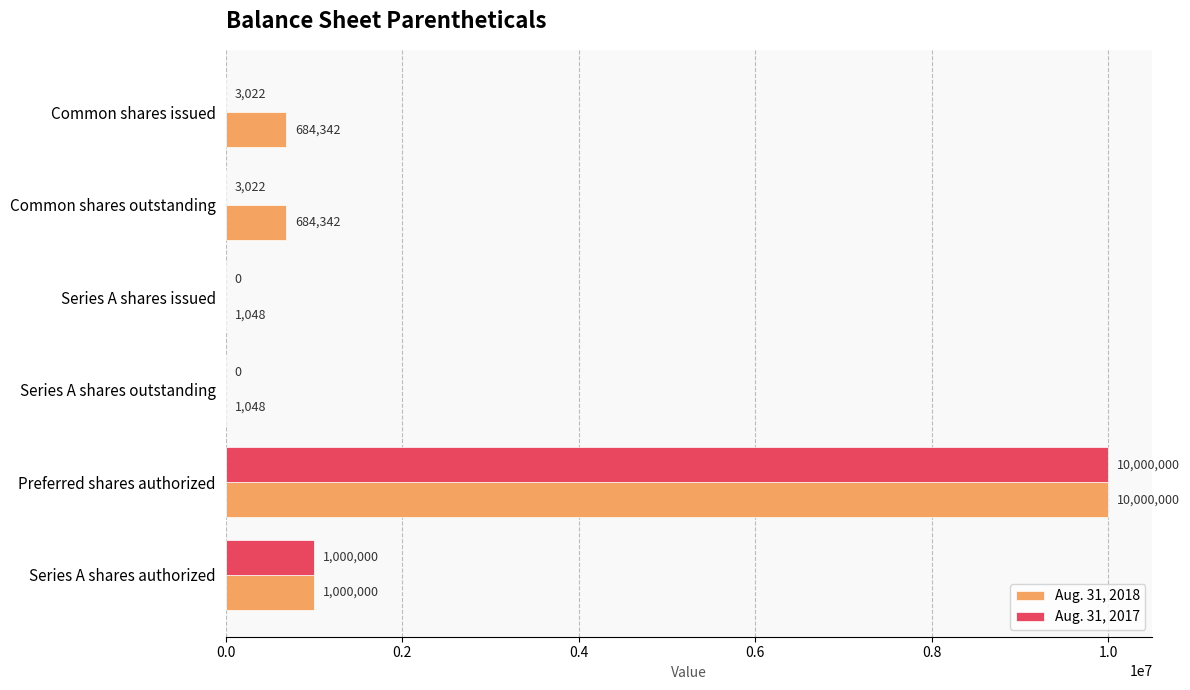

Which label corresponds to the largest value in the chart?

Preferred shares authorized